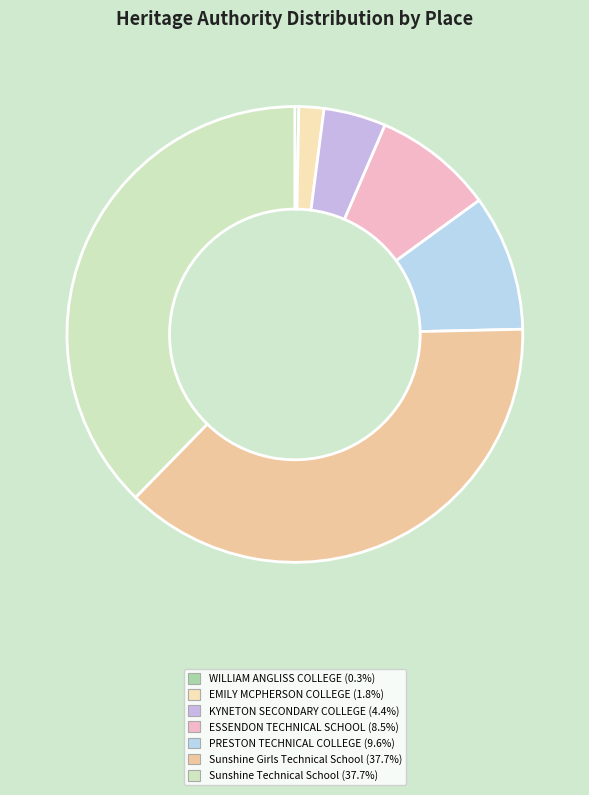

Rank the categories by value from highest to lowest.

Sunshine Technical School, Sunshine Girls Technical School, PRESTON TECHNICAL COLLEGE, ESSENDON TECHNICAL SCHOOL, KYNETON SECONDARY COLLEGE, EMILY MCPHERSON COLLEGE, WILLIAM ANGLISS COLLEGE